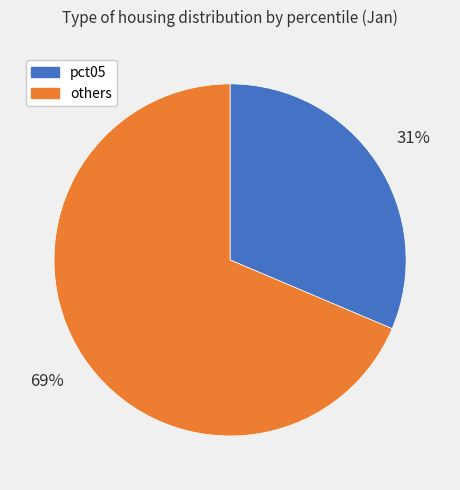

Is there a majority slice in this chart?

Yes